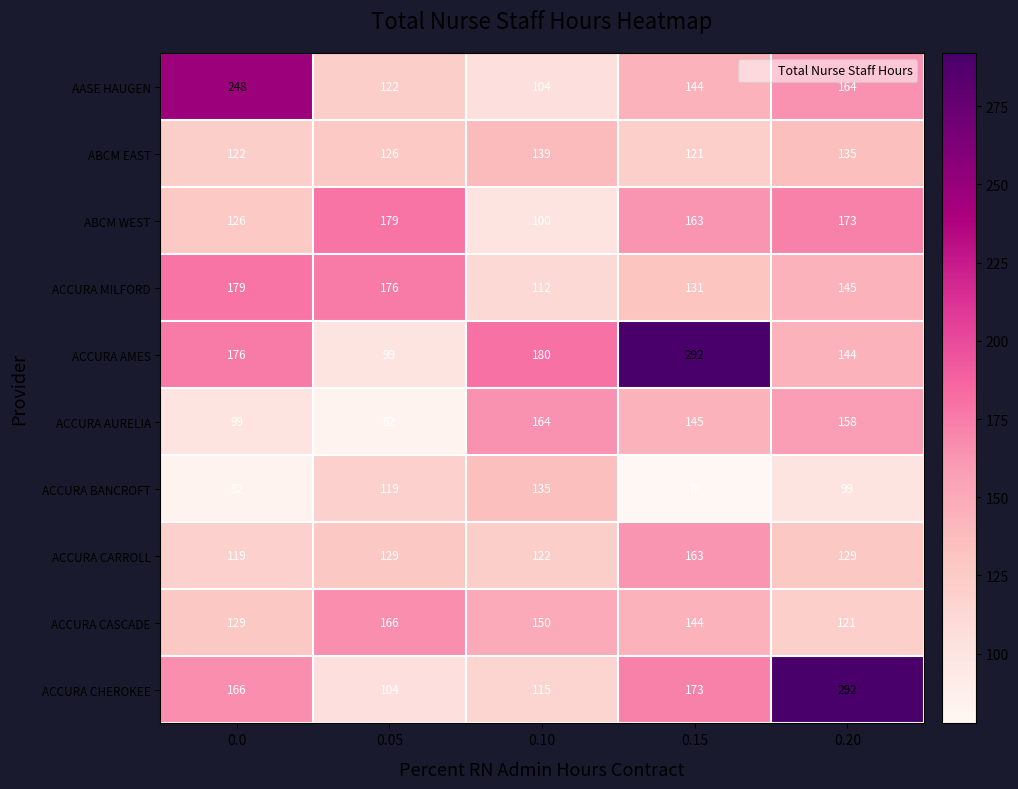

At which label does ACCURA BANCROFT first exceed 99?

0.05